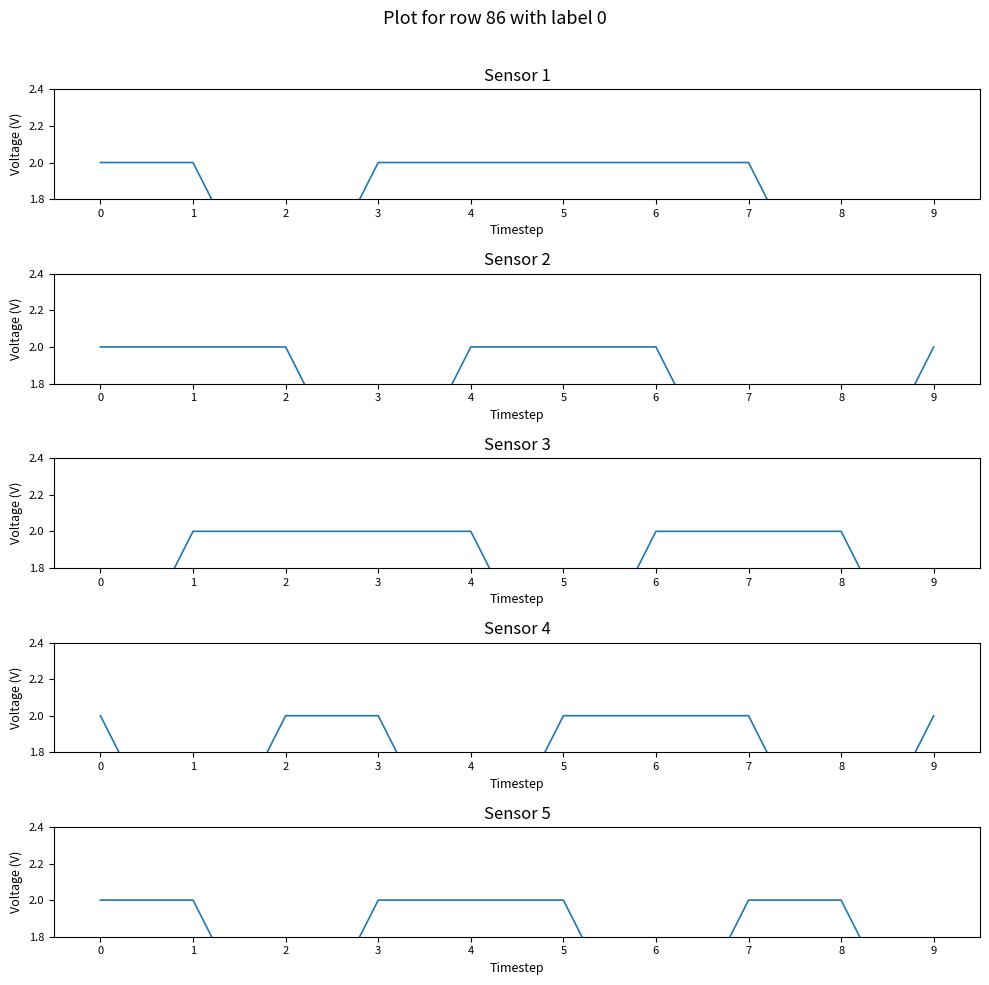

What is the sum of the Sensor 5 values at 9 and 1?

3